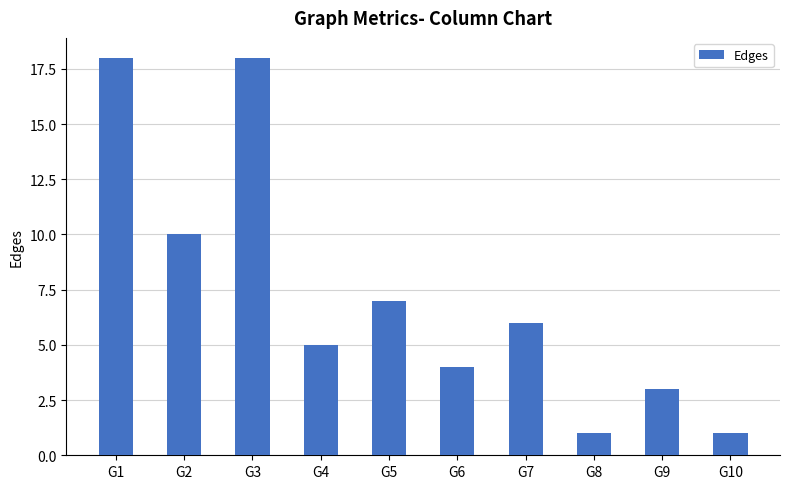

What is the smallest value displayed?

1